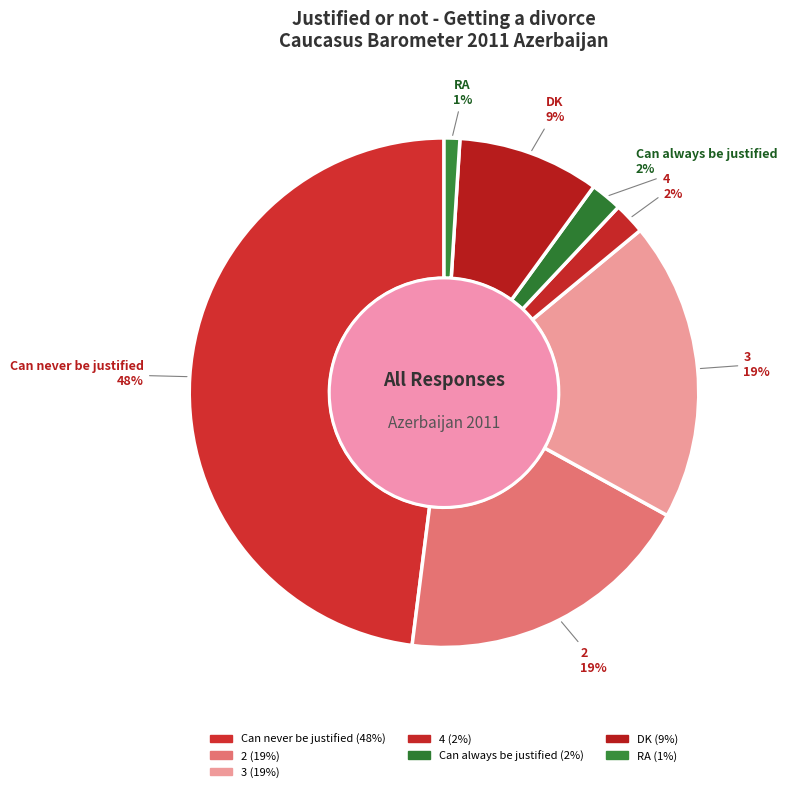

What percentage is the 2 slice, to the nearest percent?

19%